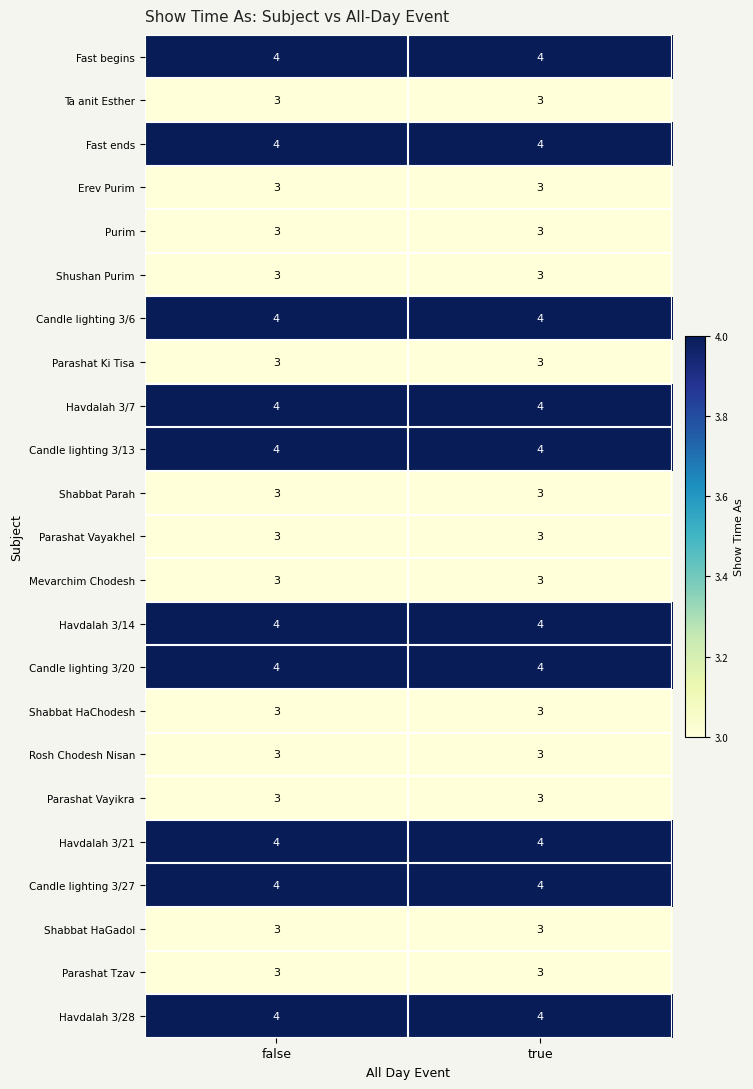

The Havdalah 3/21 series shows 4 at true. True or false?

True